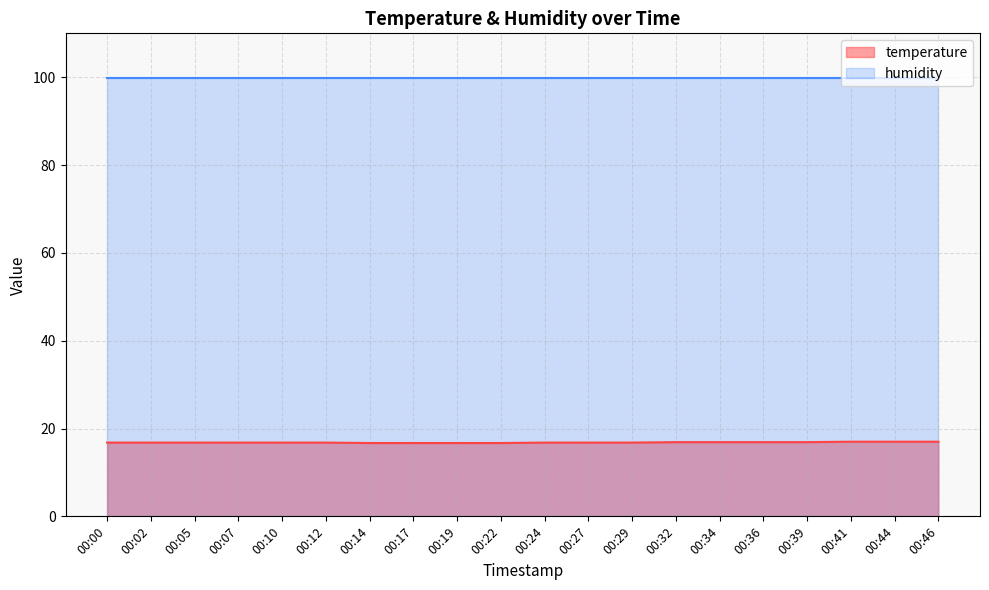

The chart shows a value of 4.4 at 00:12. True or false?

False